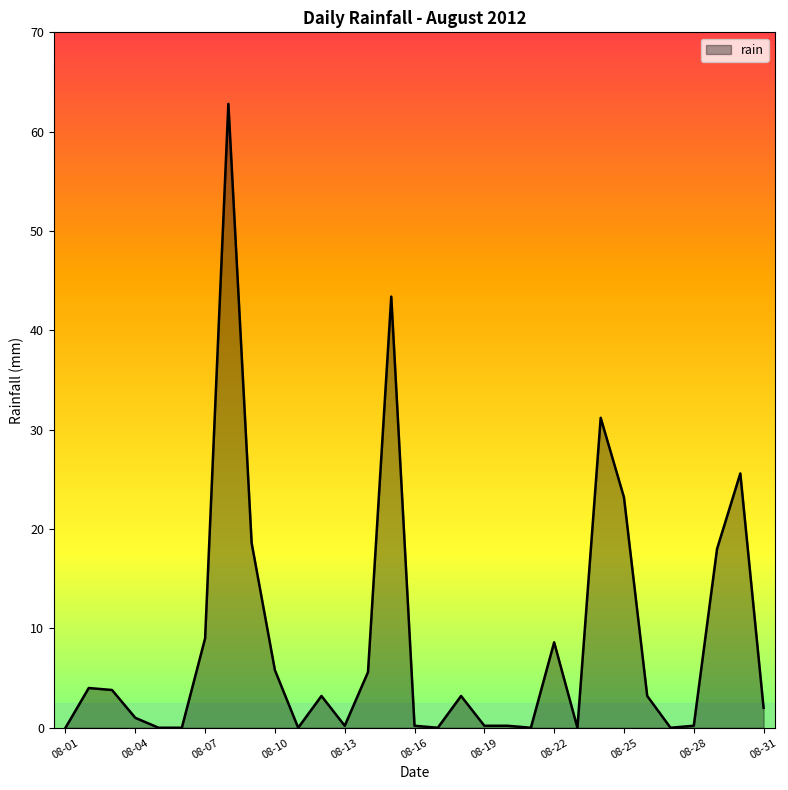

What is the difference between the maximum and minimum values?

62.8